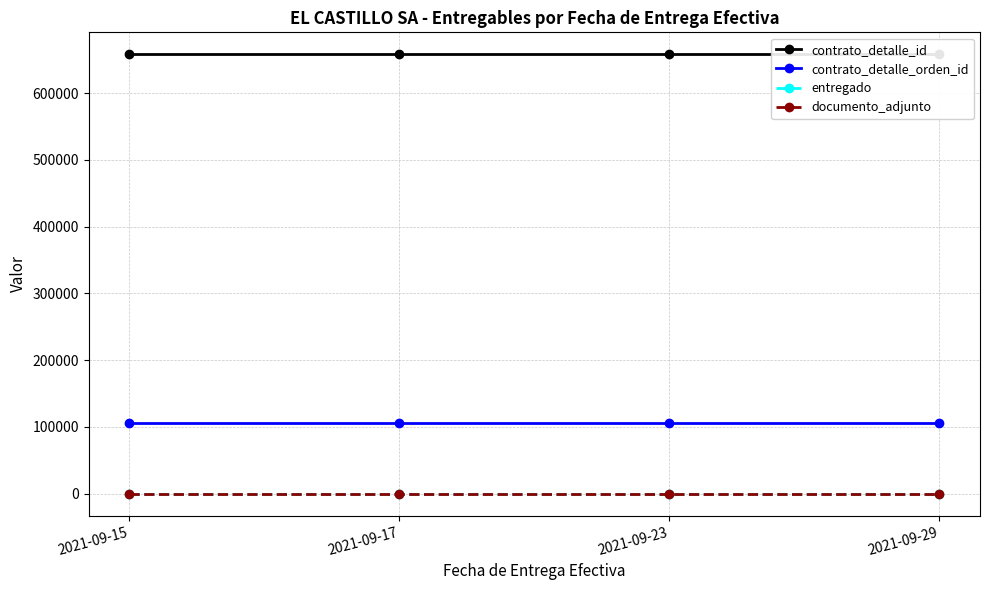

What are all the series names shown in the legend?

contrato_detalle_id, contrato_detalle_orden_id, entregado, documento_adjunto